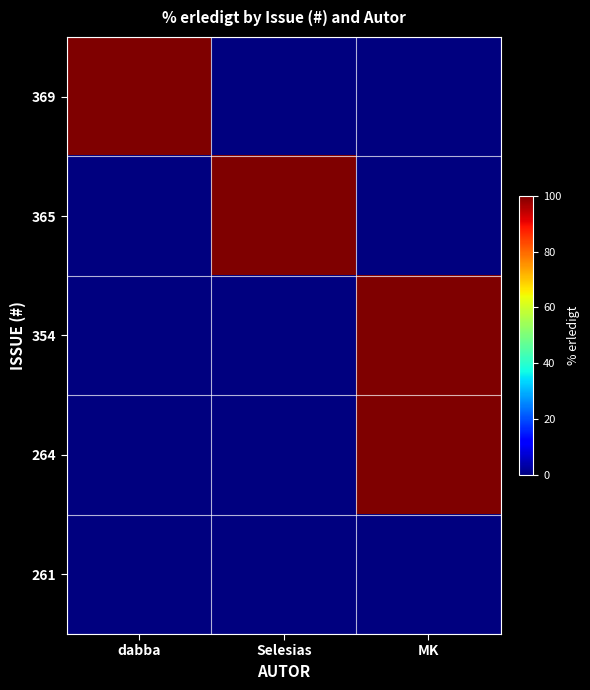

How many data points does each series have?

3